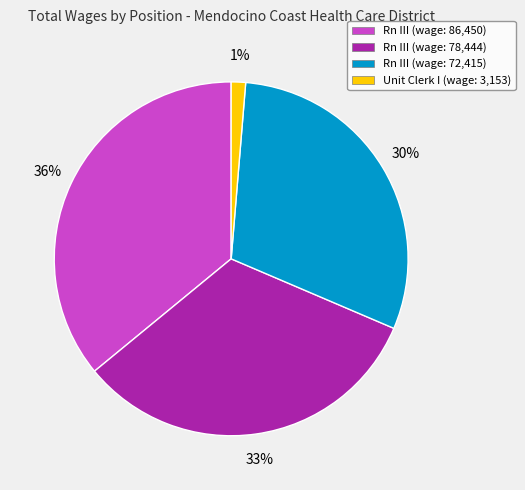

How many segments does this pie chart have?

4